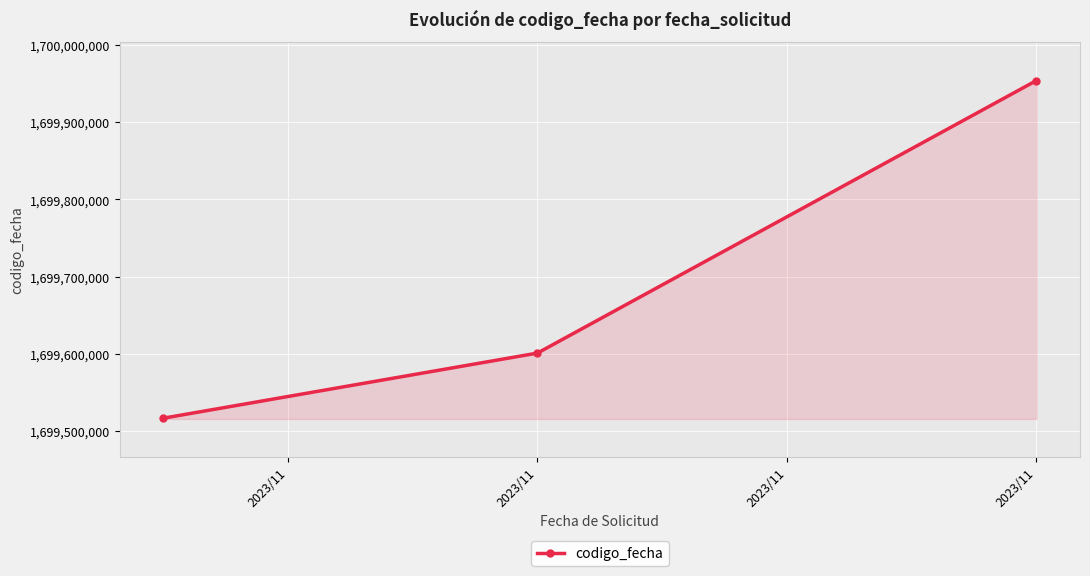

How many data points are above 1699600963?

1